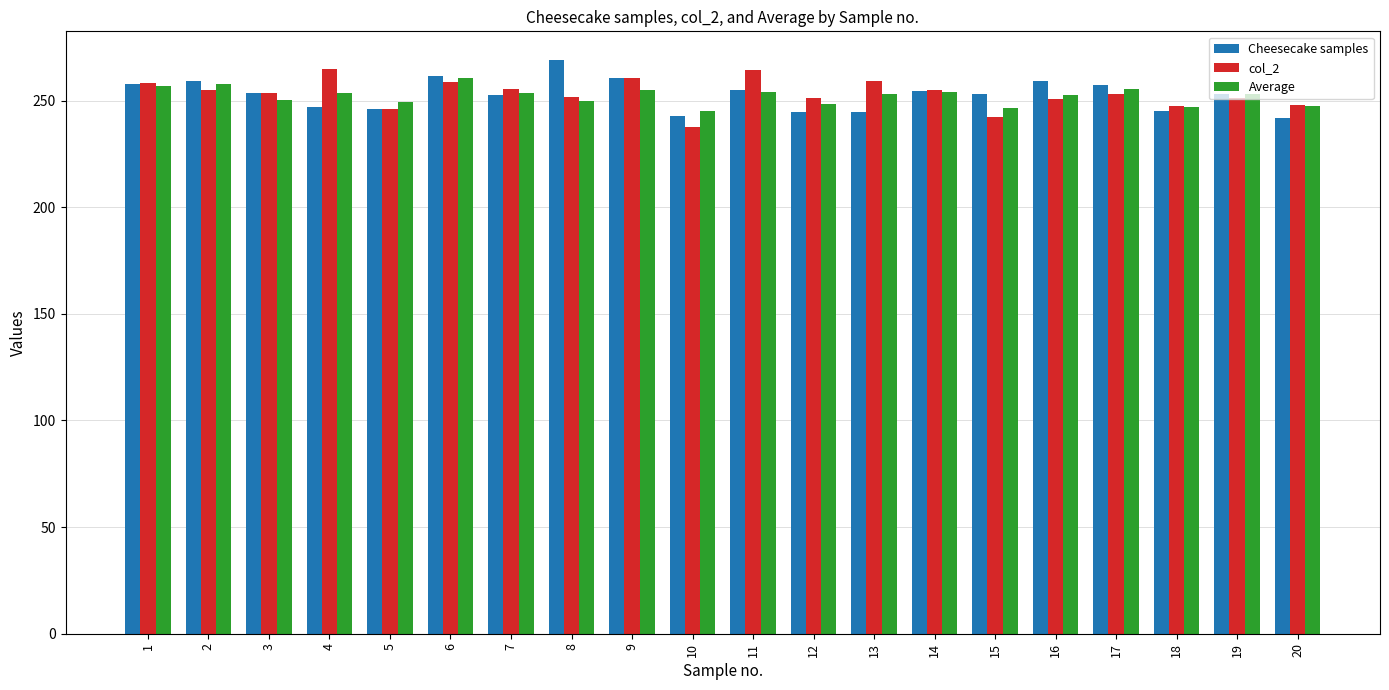

What is the spread (max minus min) of values at 13?

14.9